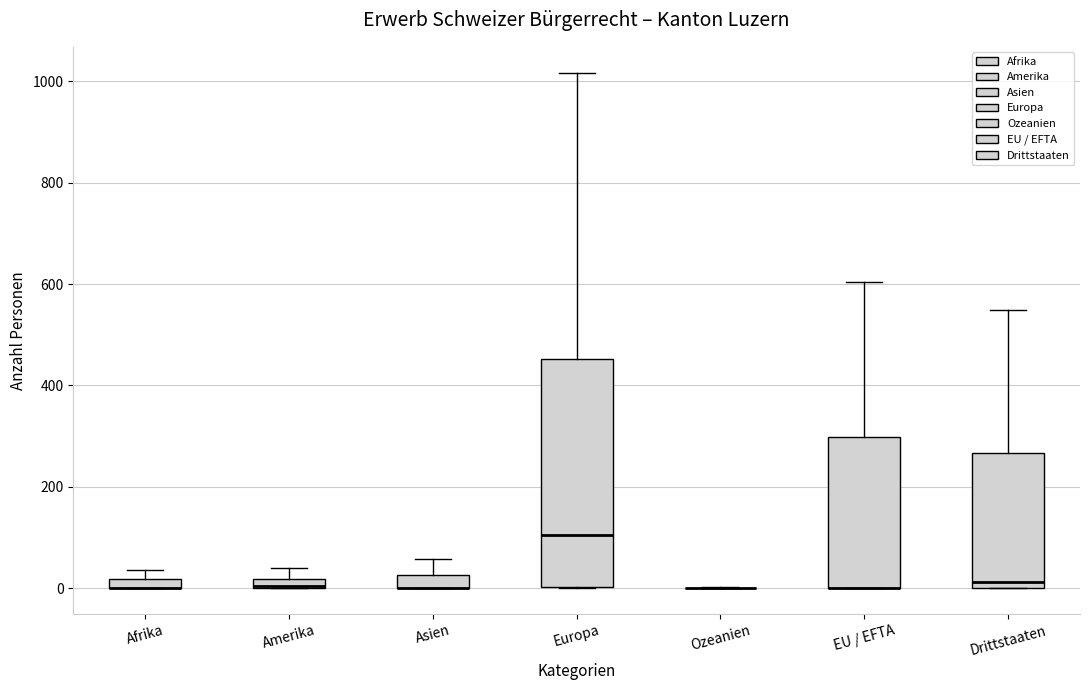

Which box is the tallest, from its lower edge to its upper edge?

Europa